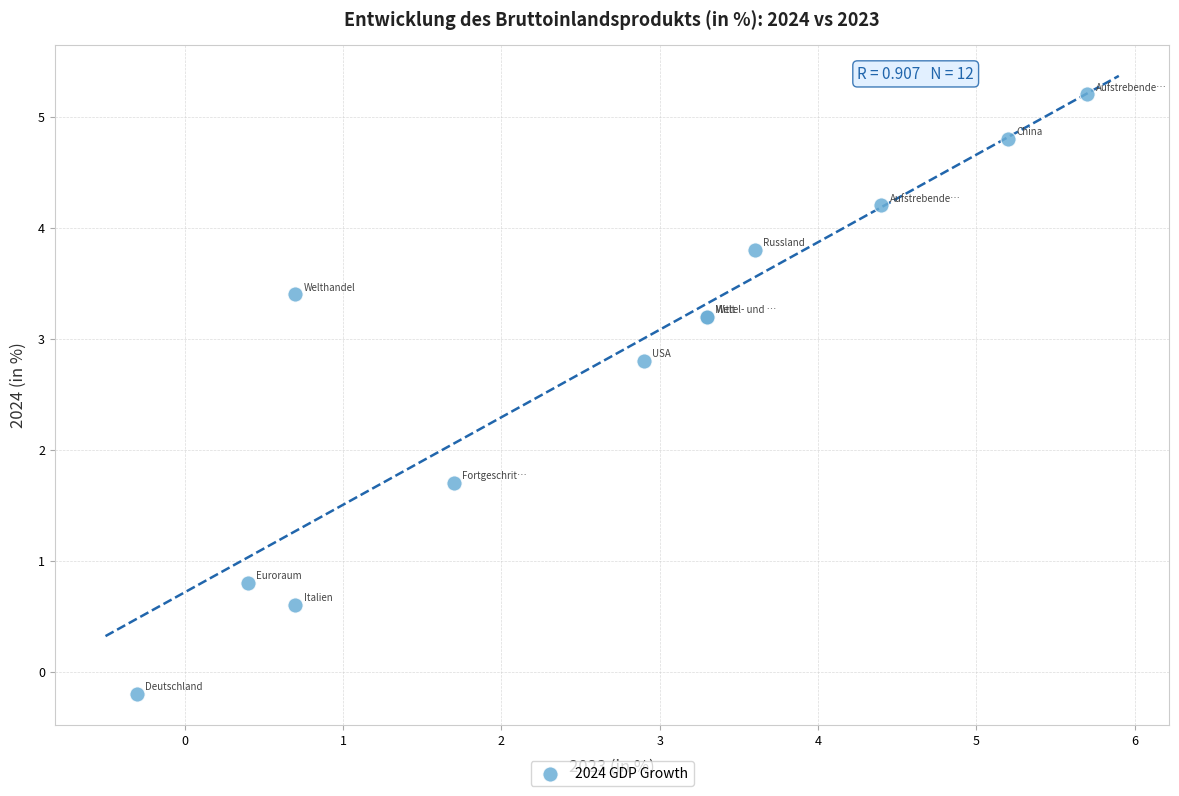

What Y value in the scatter plot is closest to 2?

1.7